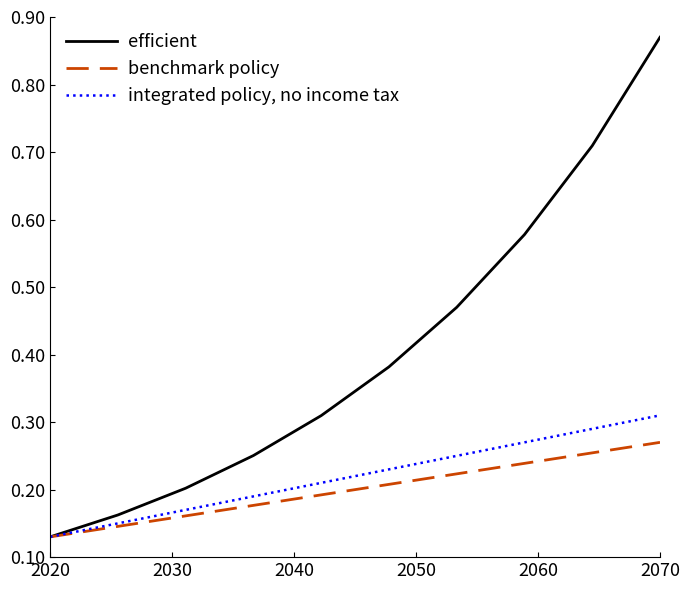

True or false: efficient has more than 0 points higher than both neighbors.

False